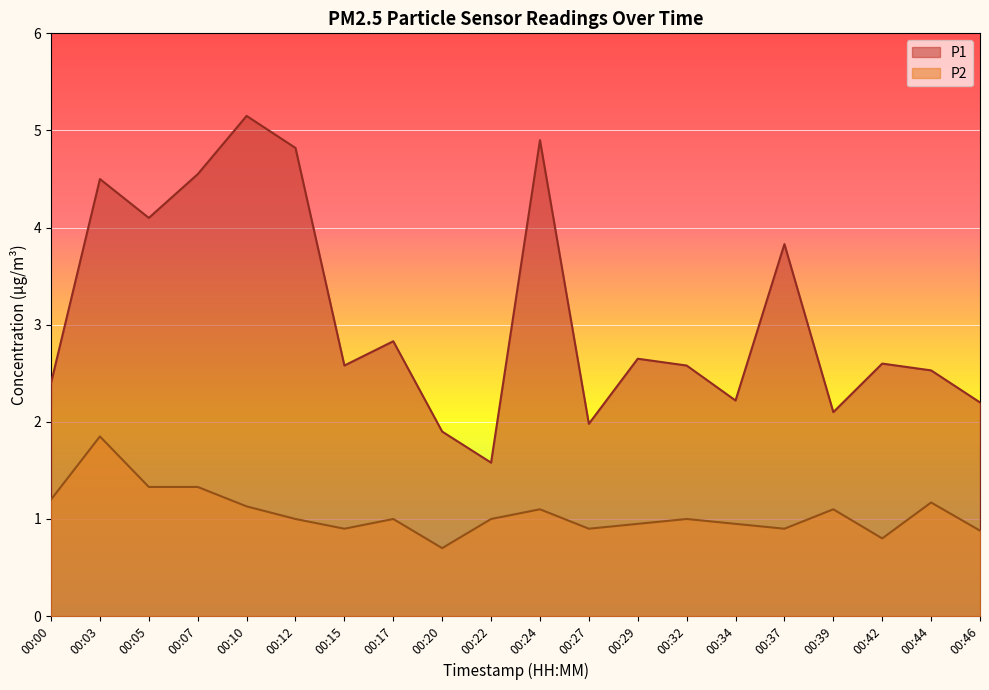

The value of P2 at 00:46 is 0.9. True or false?

True